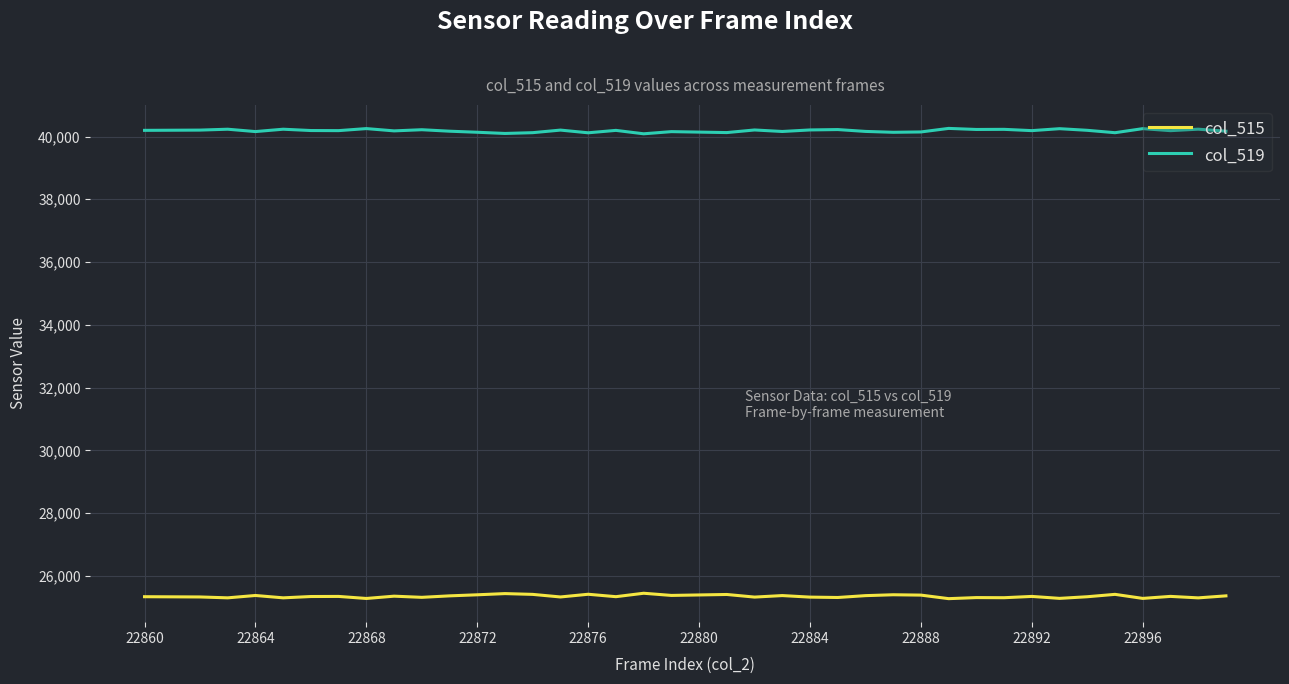

True or false: col_519 and col_515 intersect in this chart.

False